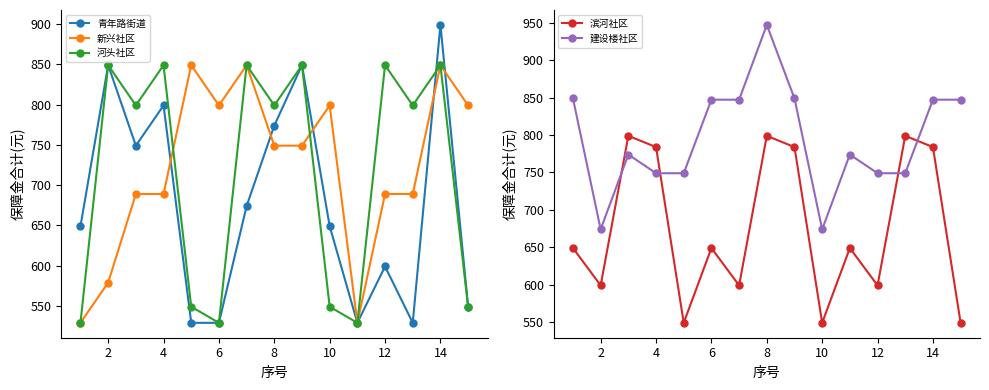

The value of 滨河社区 at 4 is 1126.1. True or false?

False